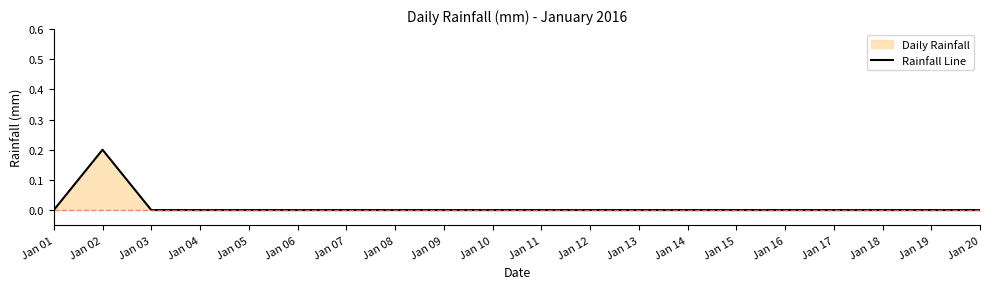

At which category does the chart reach its peak across all series?

Jan 02